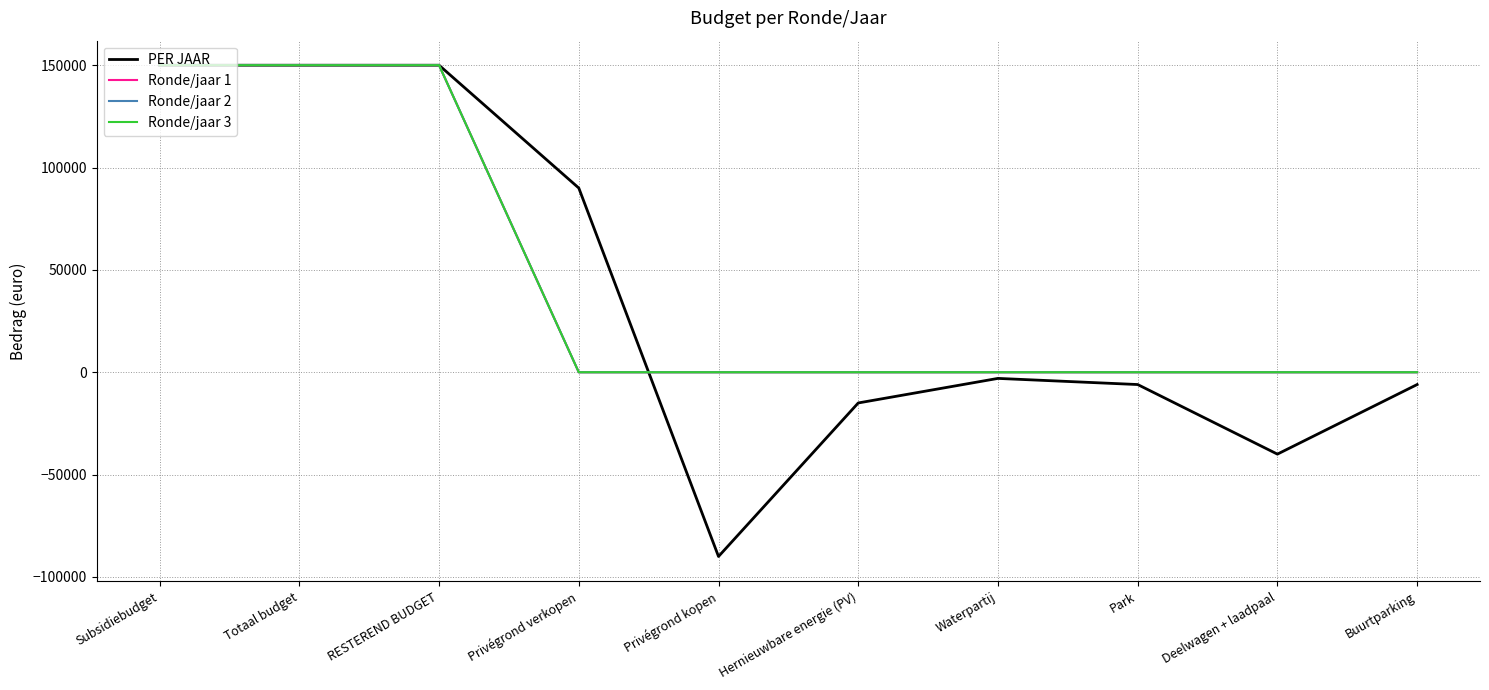

Rank the categories by PER JAAR value from highest to lowest.

Subsidiebudget, Totaal budget, RESTEREND BUDGET, Privégrond verkopen, Waterpartij, Park, Buurtparking, Hernieuwbare energie (PV), Deelwagen + laadpaal, Privégrond kopen